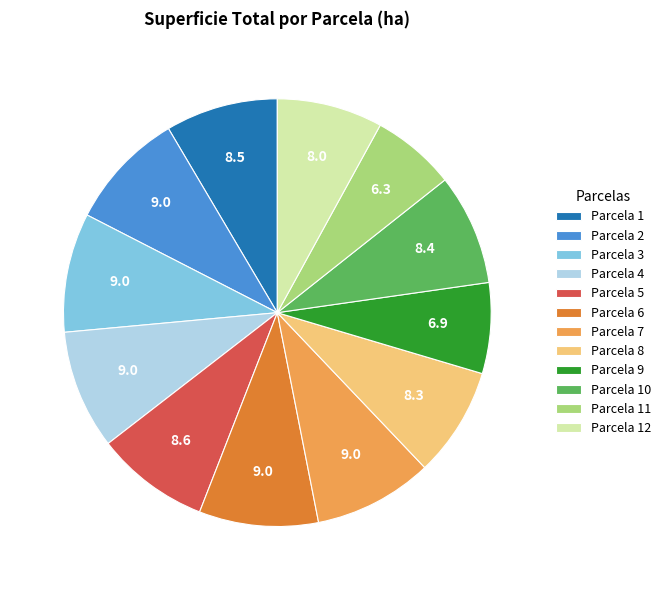

True or false: Parcela 2 accounts for 17% of the total.

False